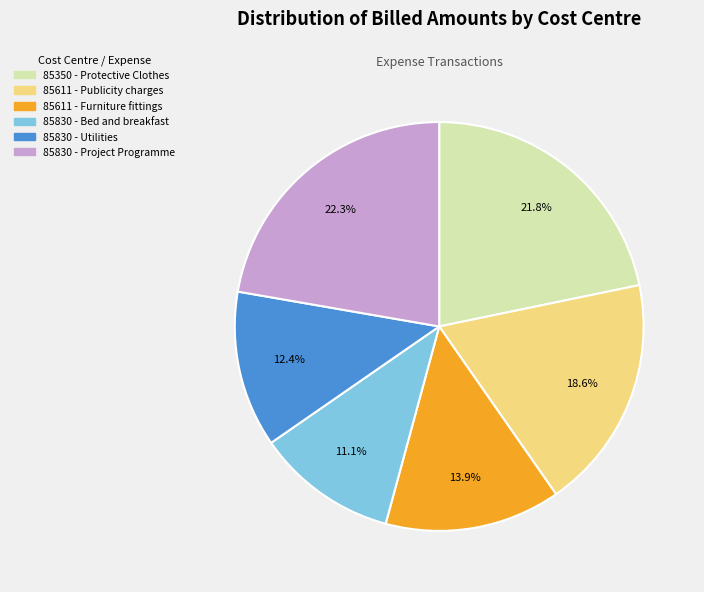

Is there any slice that represents more than half of the pie?

No